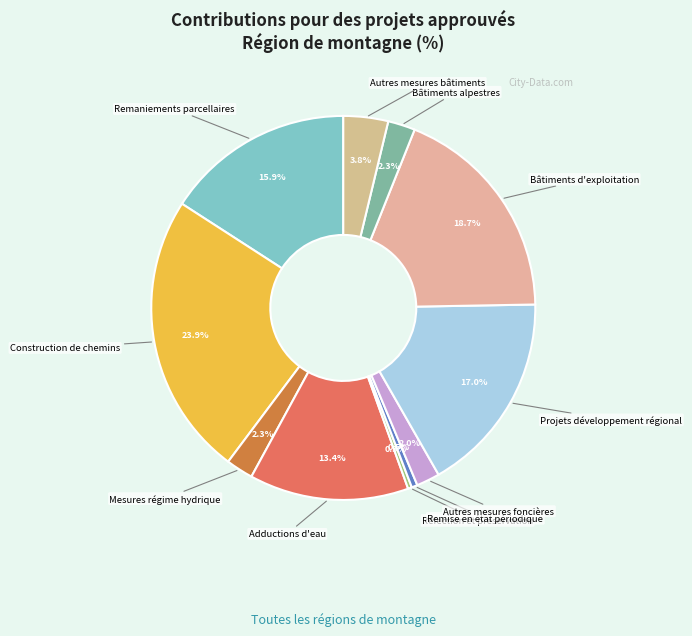

To the nearest percent, what is the difference between the largest and smallest slice percentages?

24%